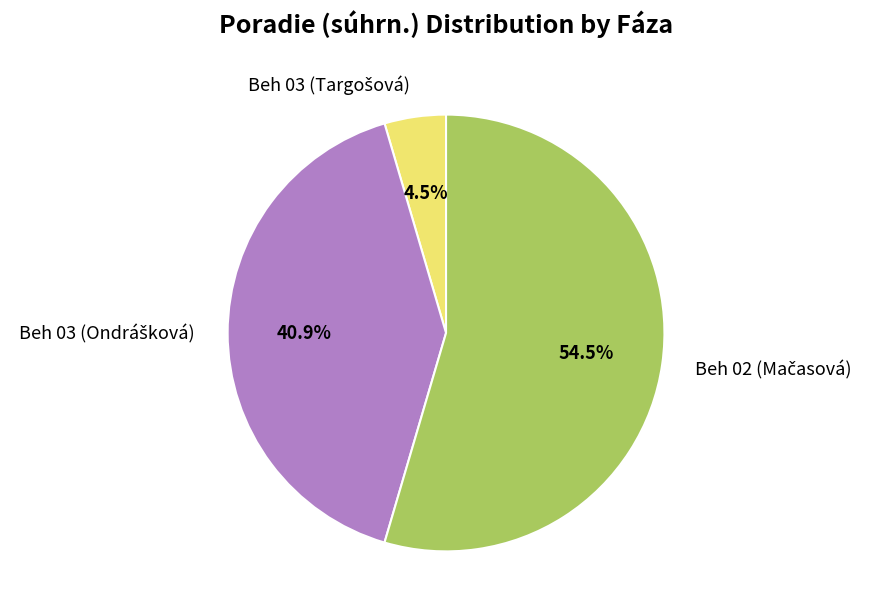

Is there a majority slice in this chart?

Yes